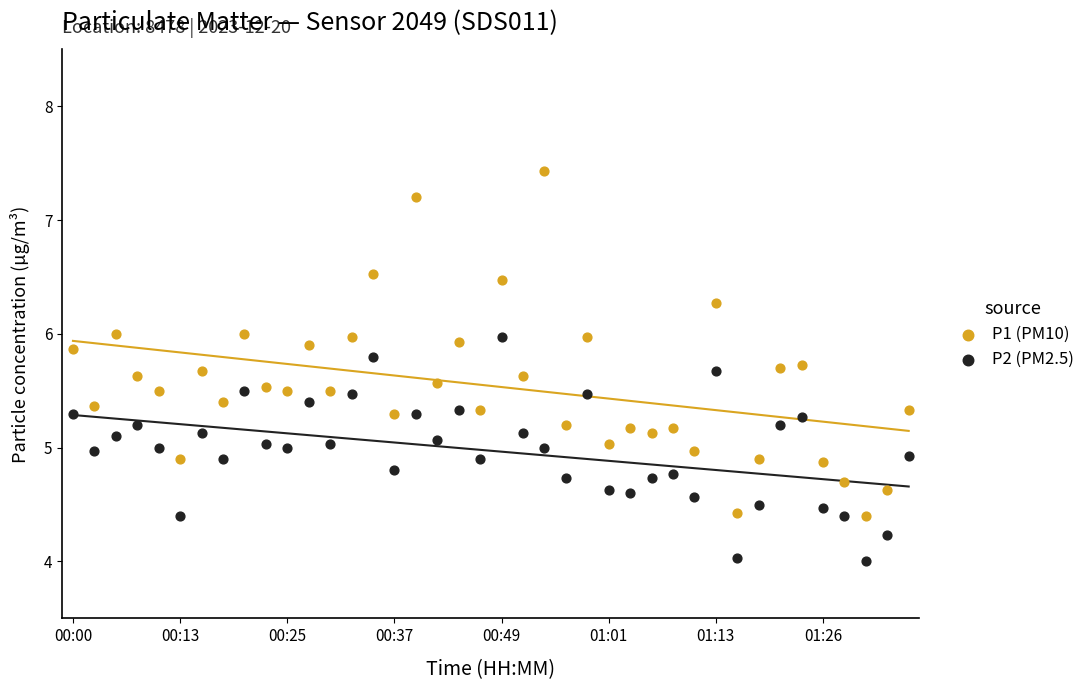

Across all data points, what is the range of Y values (max minus min)?

3.4